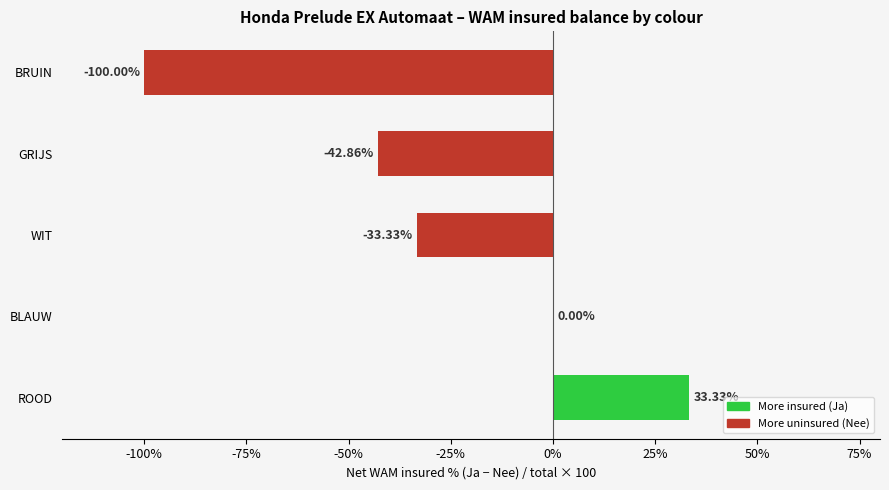

Where is the data nearest to the value -33?

WIT